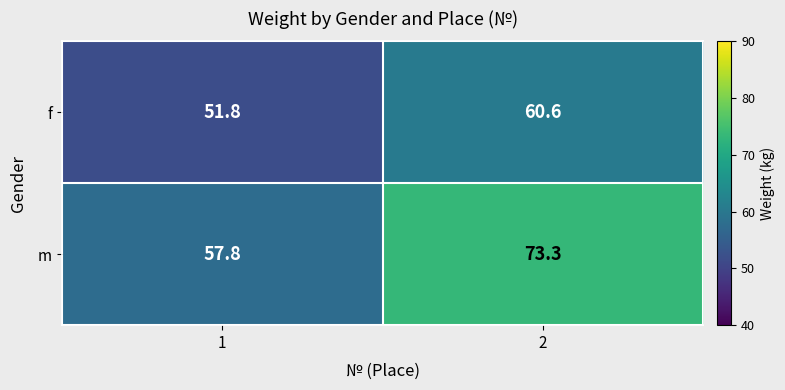

Which series changed the most between 1 and 2?

m